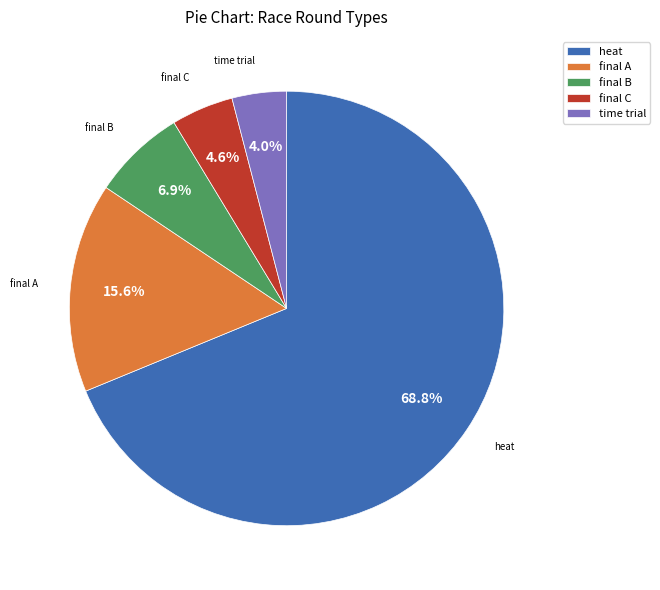

What portion of the pie excludes time trial?

96.0%